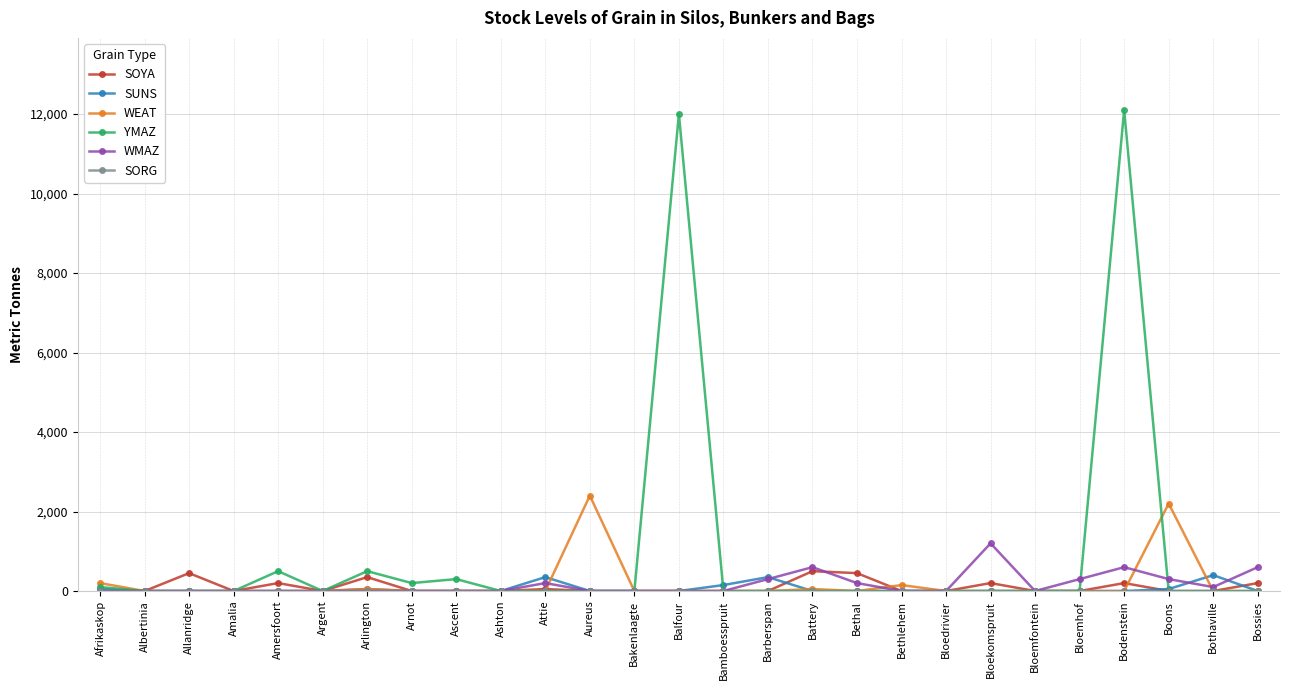

Between Bloekomspruit and Bloemfontein, which series saw the biggest shift?

WMAZ